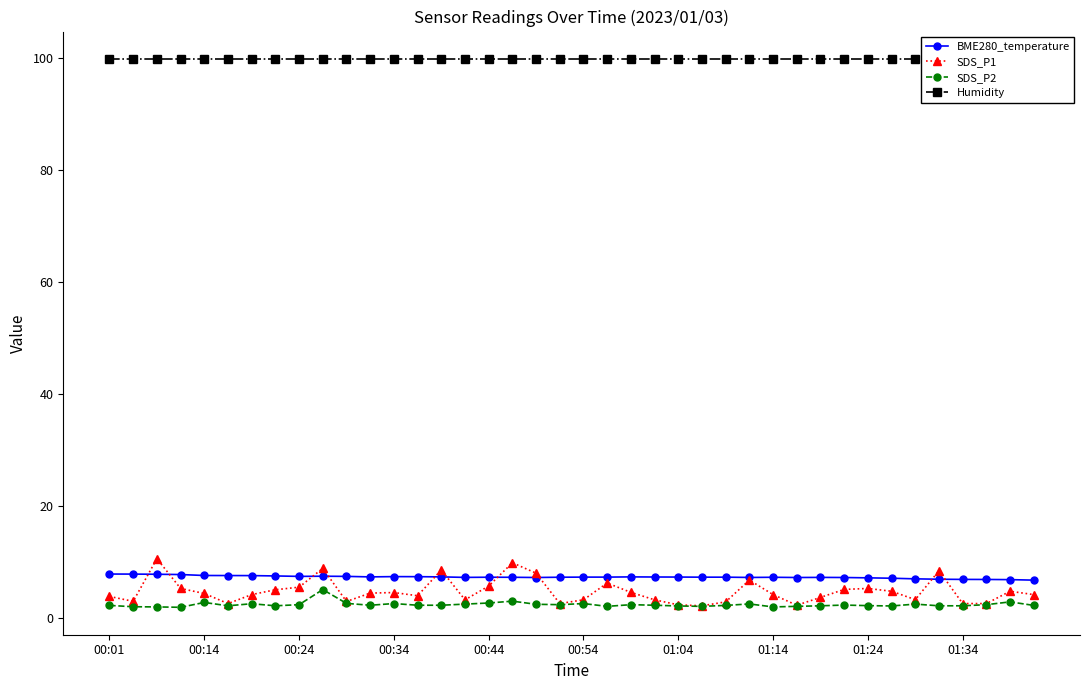

True or false: BME280_temperature and SDS_P2 intersect in this chart.

False